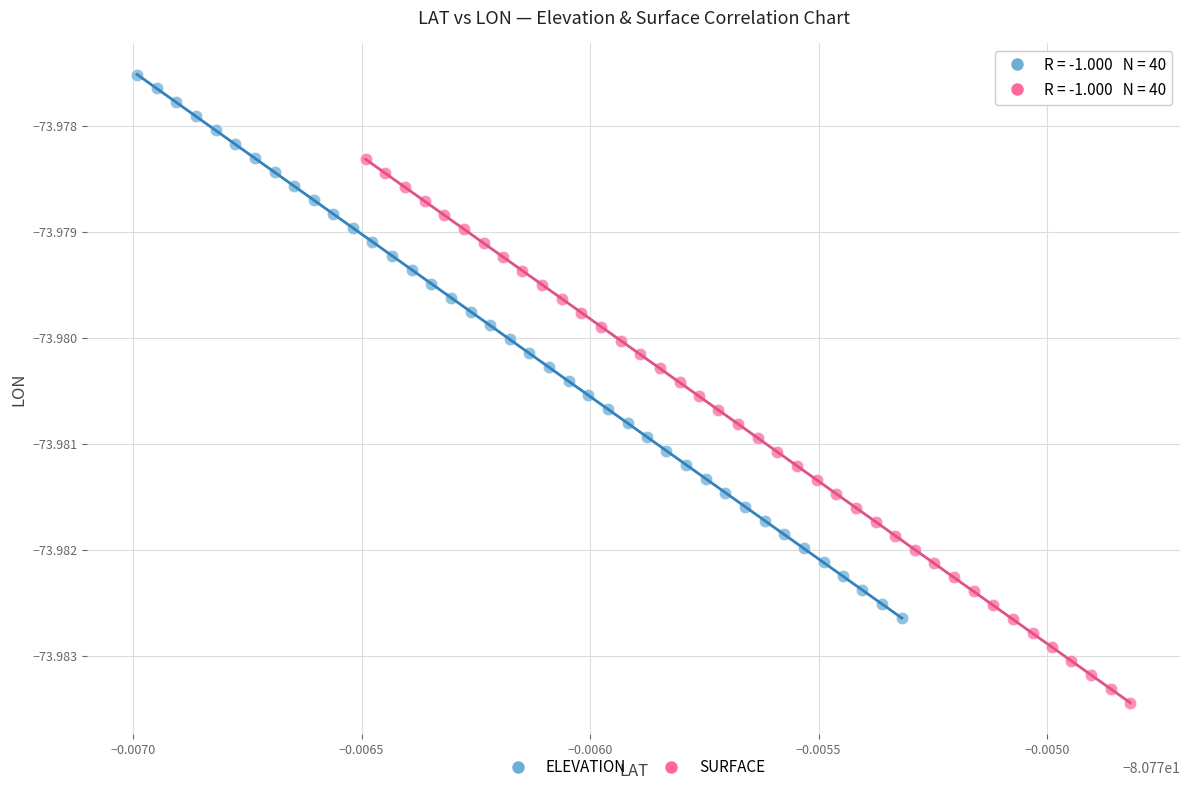

Which series contains the highest Y value?

ELEVATION